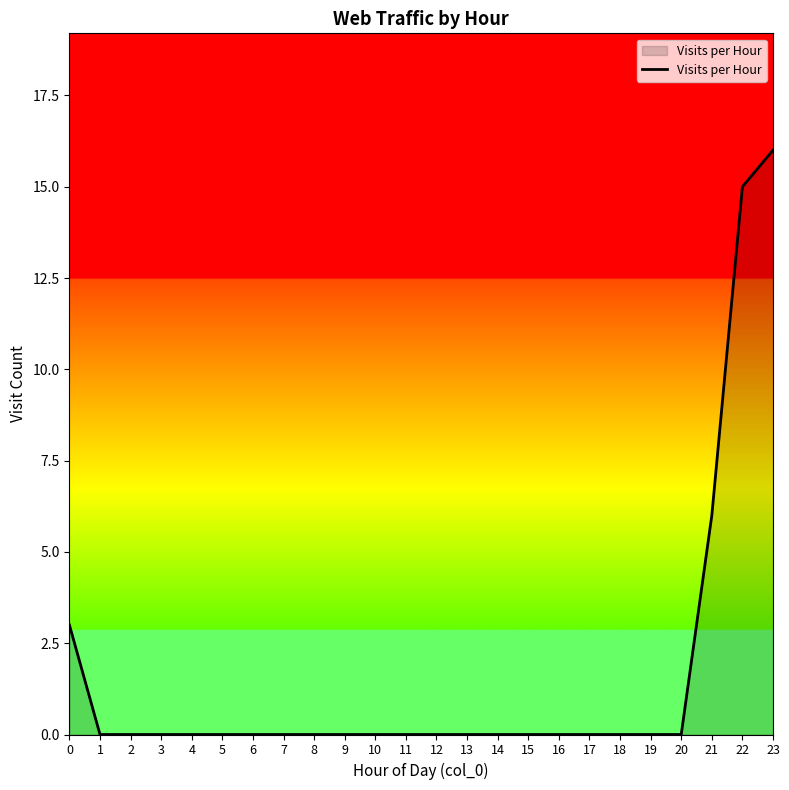

At which label is the value closest to 8?

21